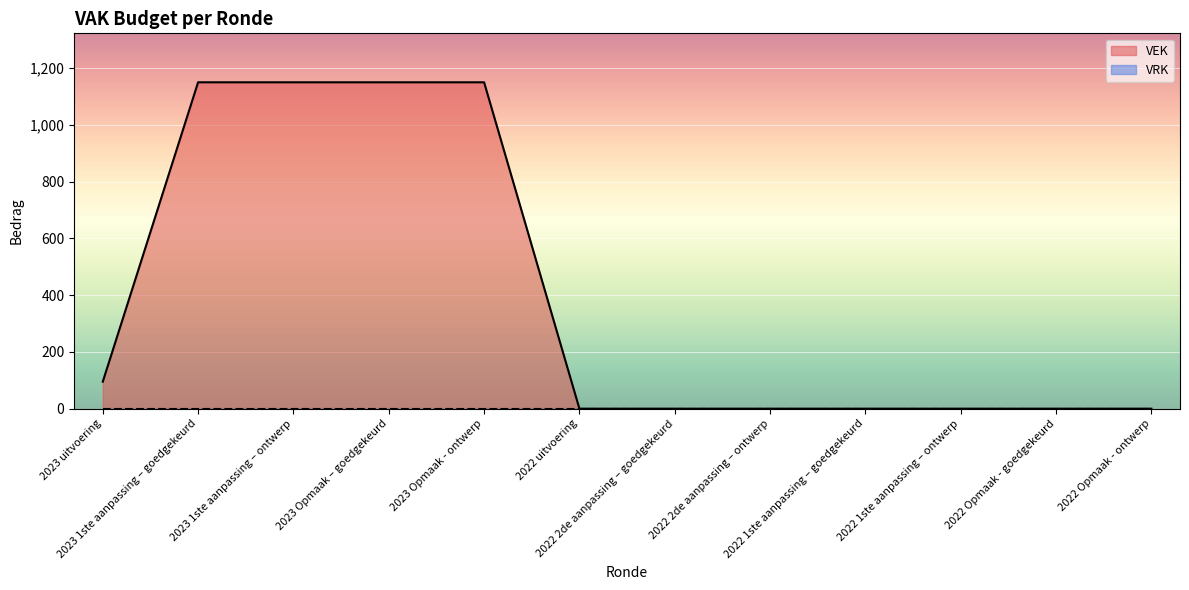

What is the label of the 7th point from the left?

2022 2de aanpassing – goedgekeurd